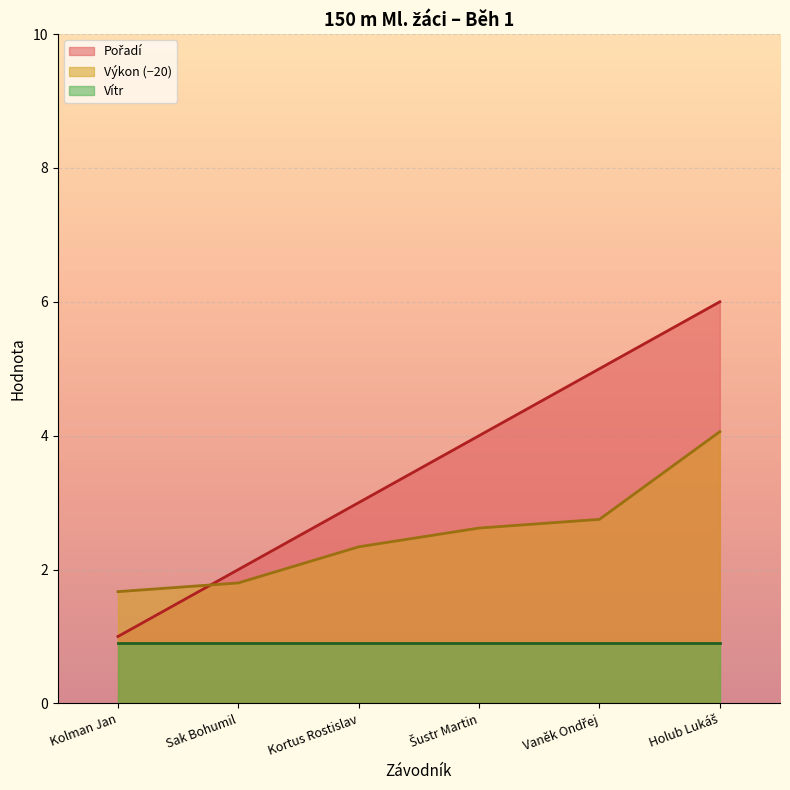

What position from the right is Vaněk Ondřej?

2